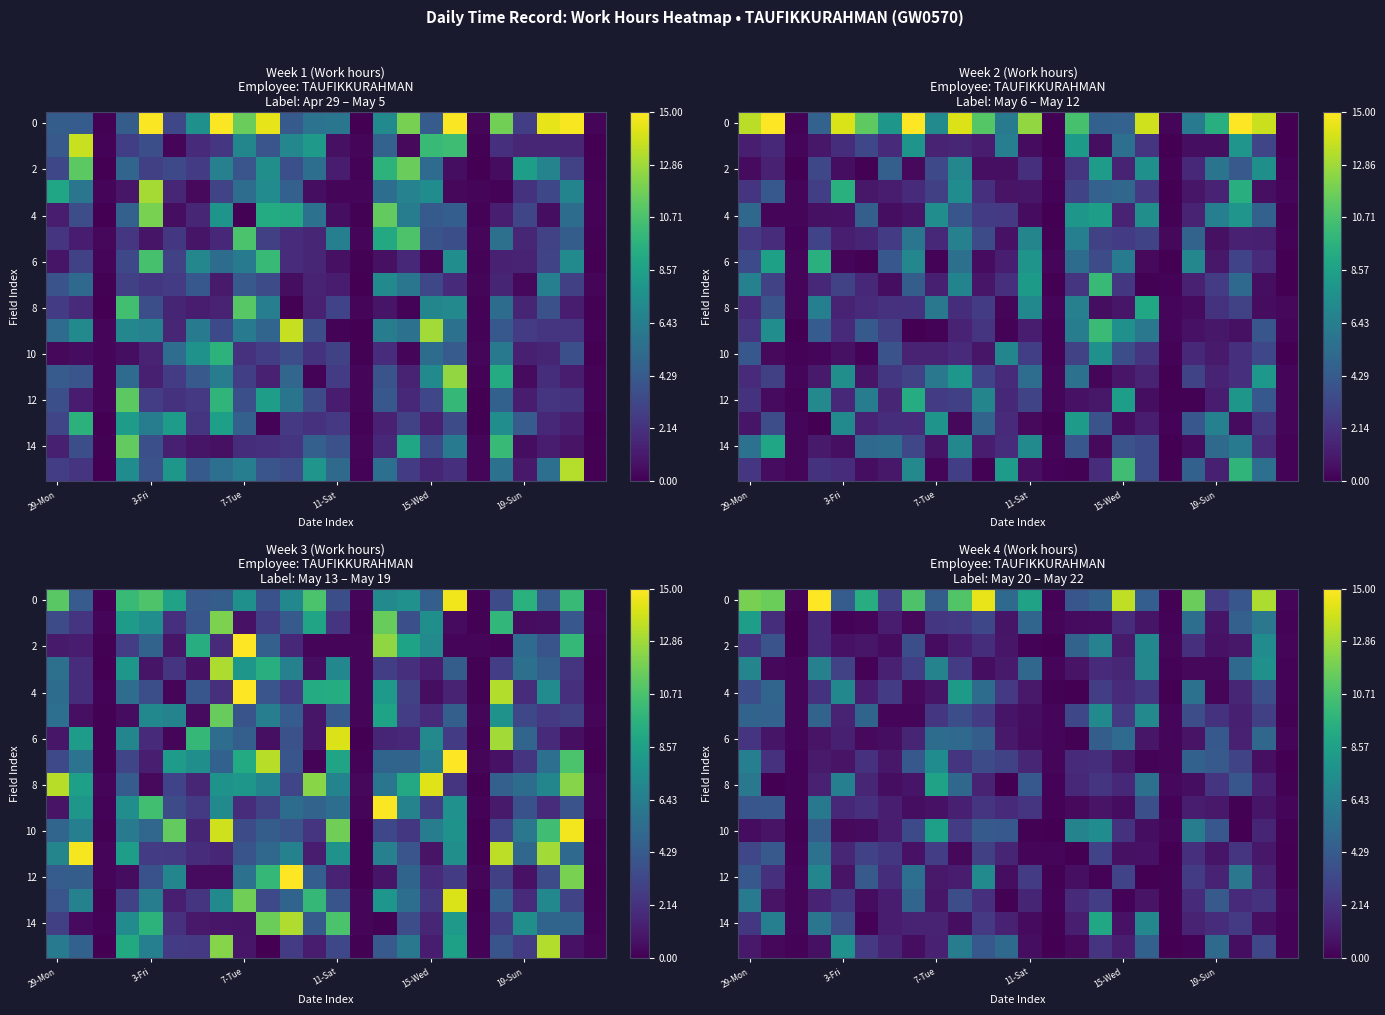

How many series are shown in this chart?

16